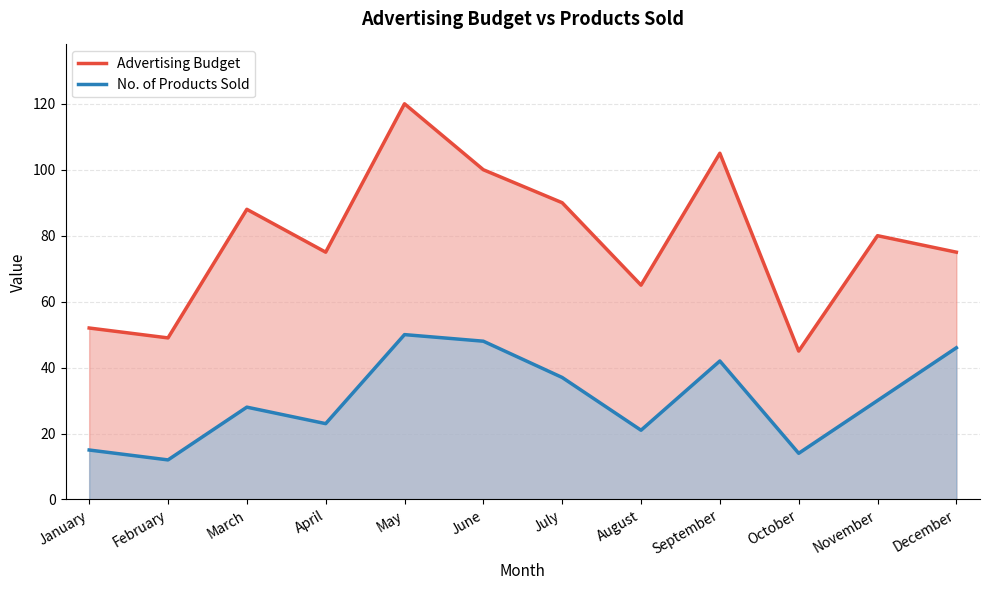

Reading left to right, what are all the values shown in this chart?

Advertising Budget: January=52	February=49	March=88	April=75	May=120	June=100	July=90	August=65	September=105	October=45	November=80	December=75
No. of Products Sold: January=15	February=12	March=28	April=23	May=50	June=48	July=37	August=21	September=42	October=14	November=30	December=46